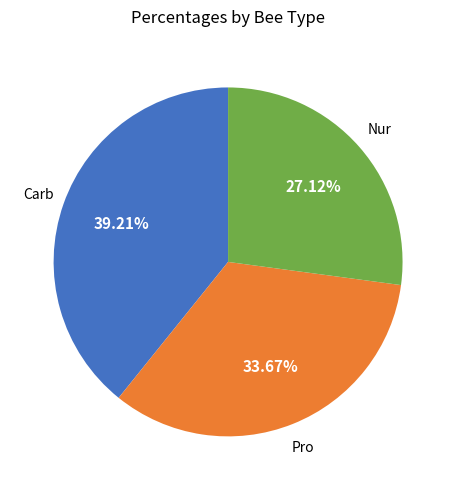

Does any single category account for the majority?

No